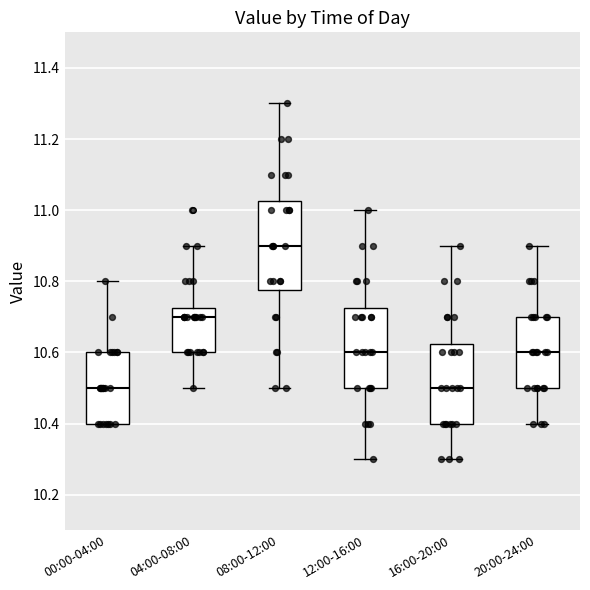

Reading left to right, read every box against the y-axis: the position of its median line, the range the box covers, and the ends of its whiskers. The values are not printed on the chart, so give them approximately, as read against the axis.

00:00-04:00: median 10.50, box 10.40 to 10.60, whiskers 10.40 to 10.80
04:00-08:00: median 10.70, box 10.60 to 10.72, whiskers 10.50 to 10.90
08:00-12:00: median 10.90, box 10.78 to 11.02, whiskers 10.50 to 11.30
12:00-16:00: median 10.60, box 10.50 to 10.72, whiskers 10.30 to 11.00
16:00-20:00: median 10.50, box 10.40 to 10.62, whiskers 10.30 to 10.90
20:00-24:00: median 10.60, box 10.50 to 10.70, whiskers 10.40 to 10.90